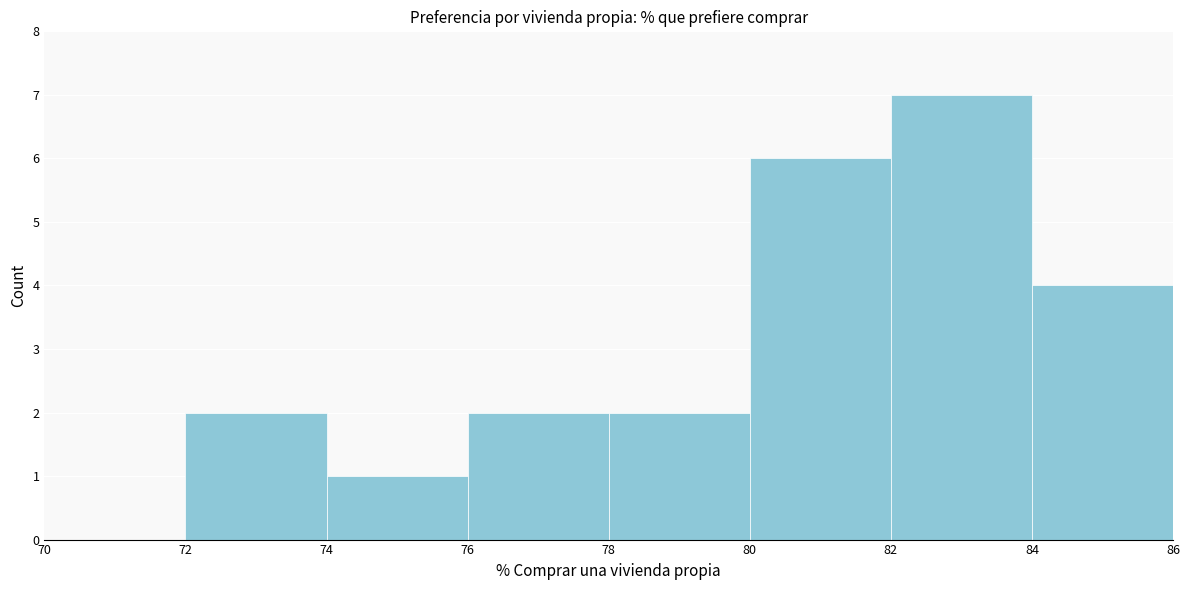

Reading left to right, transcribe this chart: for each bar, give the range it covers on the x-axis and its height. The values are not printed on the chart, so give them approximately, as read against the axis.

70 to 72: 0
72 to 74: 2
74 to 76: 1
76 to 78: 2
78 to 80: 2
80 to 82: 6
82 to 84: 7
84 to 86: 4